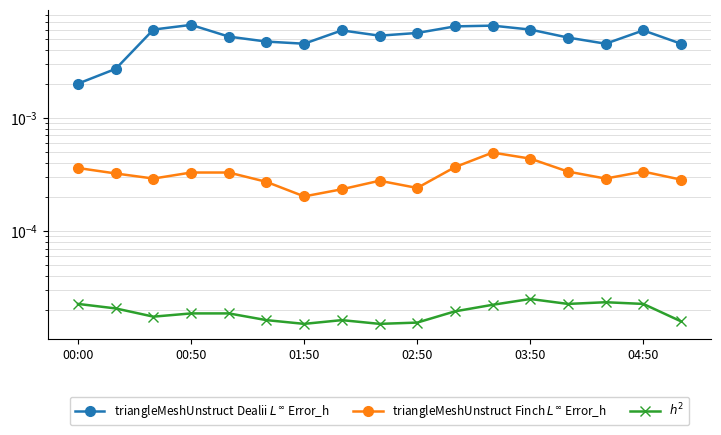

How many lines are shown in the chart?

3